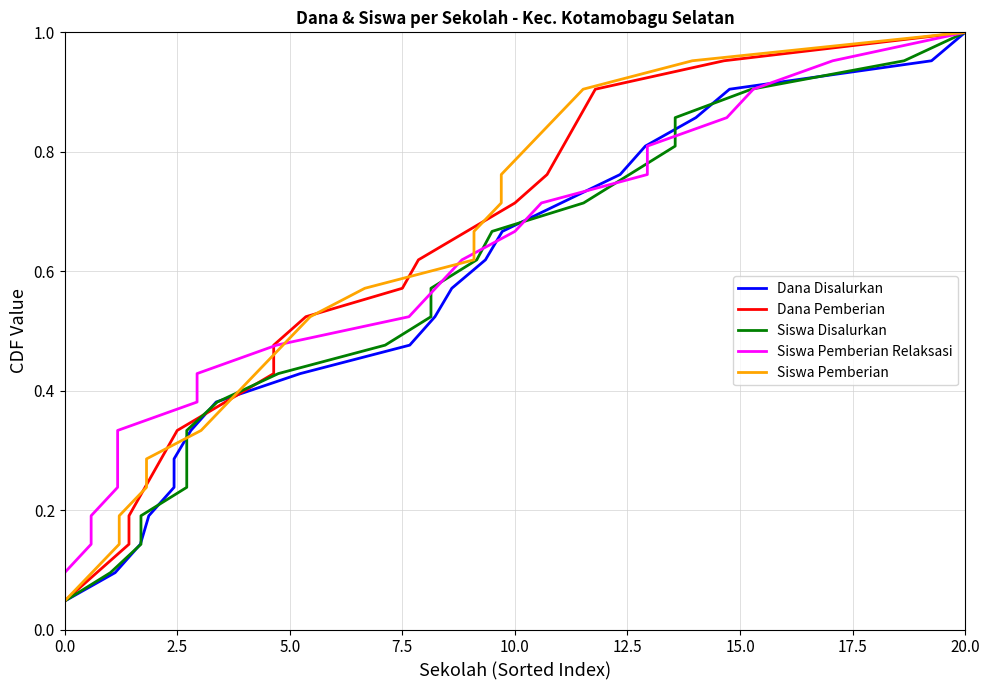

Does the chart have visible grid lines?

Yes